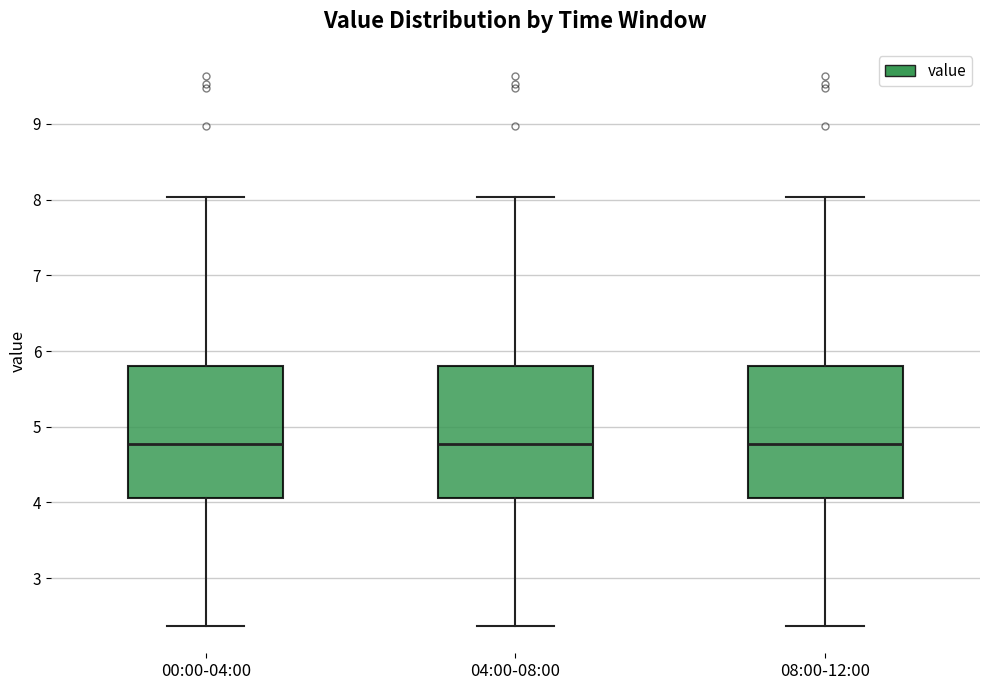

Where does the upper whisker of the box for 08:00-12:00 end on the y-axis? The values are not printed on the chart, so give them approximately, as read against the axis.

8.0